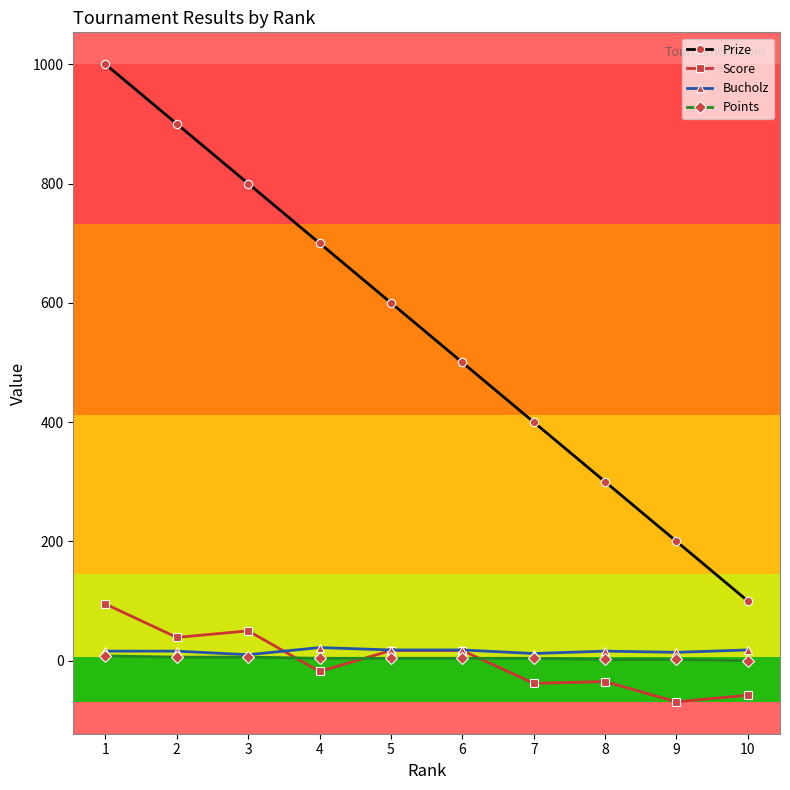

True or false: Prize has a value of 500 at 6.

True